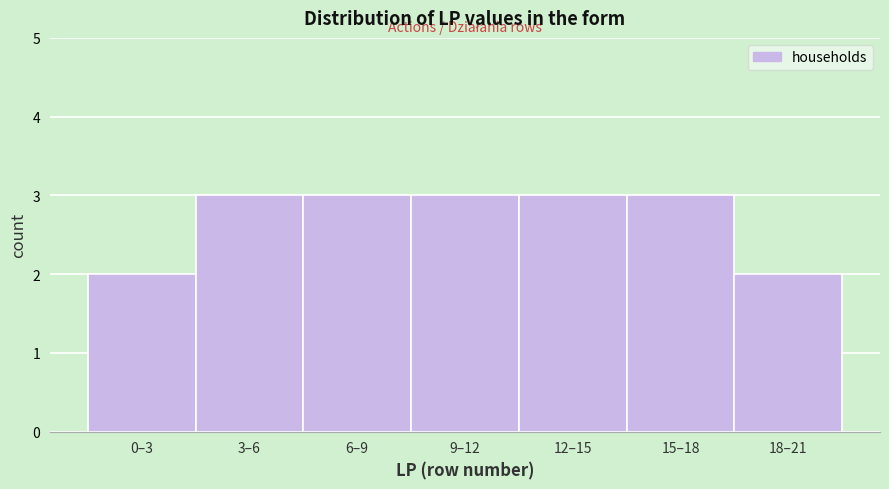

Reading left to right, list all the values displayed in this chart.

2	3	3	3	3	3	2